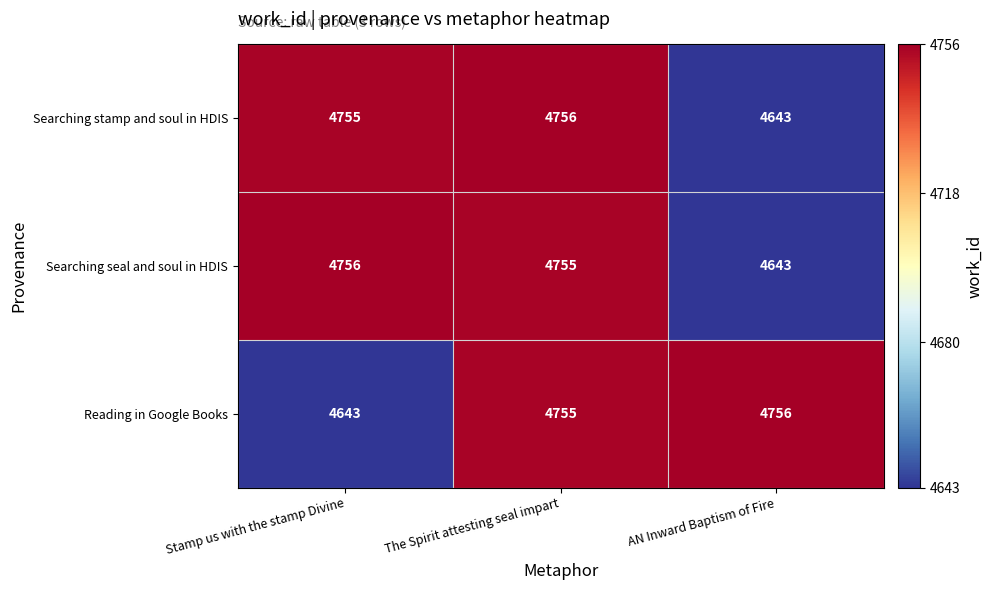

Reading right to left, what are all the values shown in this chart?

Searching stamp and soul in HDIS: 4643	4756	4755
Searching seal and soul in HDIS: 4643	4755	4756
Reading in Google Books: 4756	4755	4643